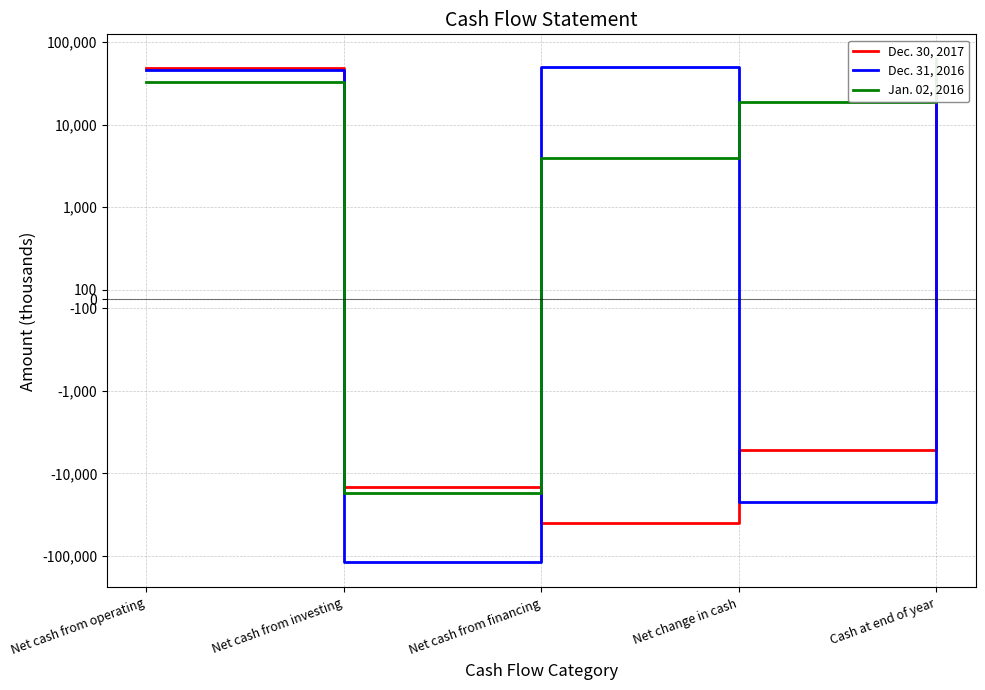

Count the number of categories in the chart.

5